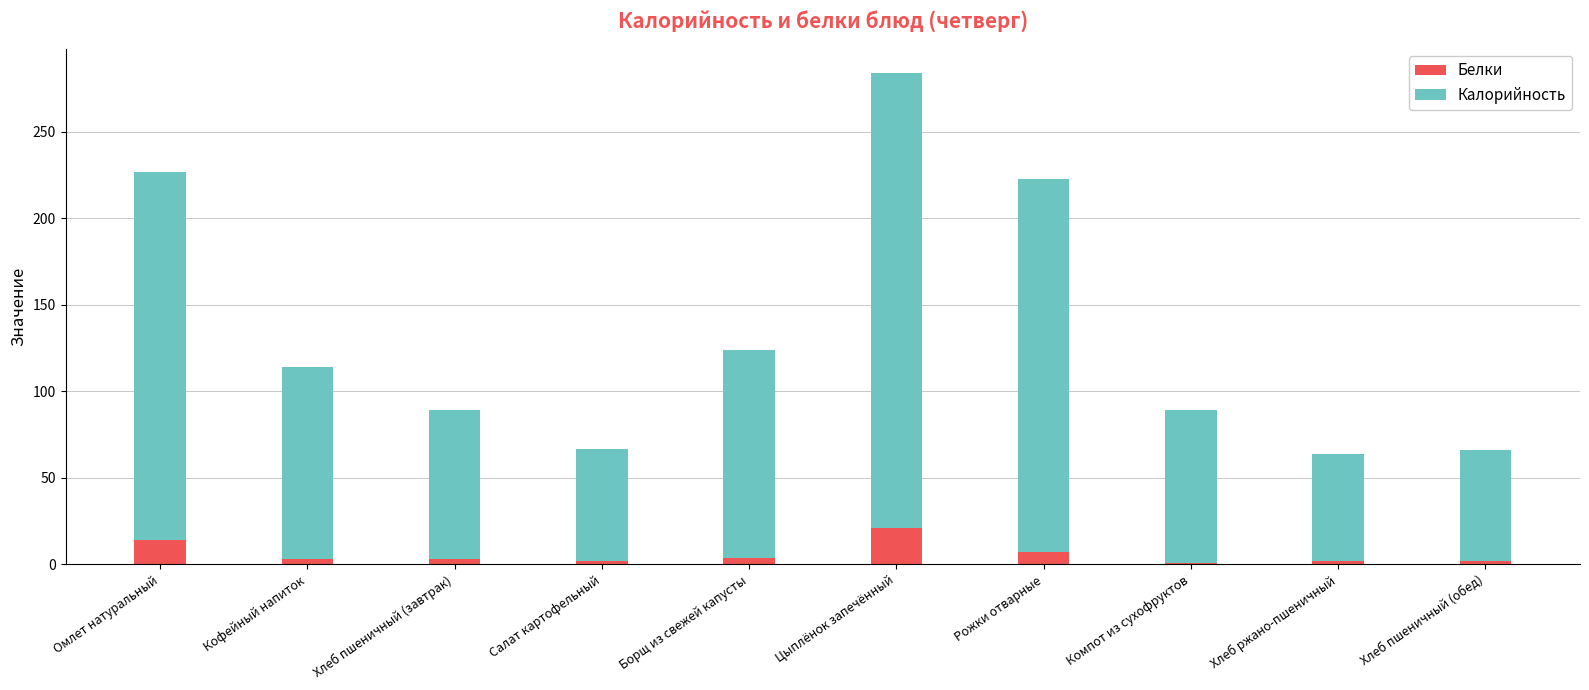

Count the number of categories in the chart.

10